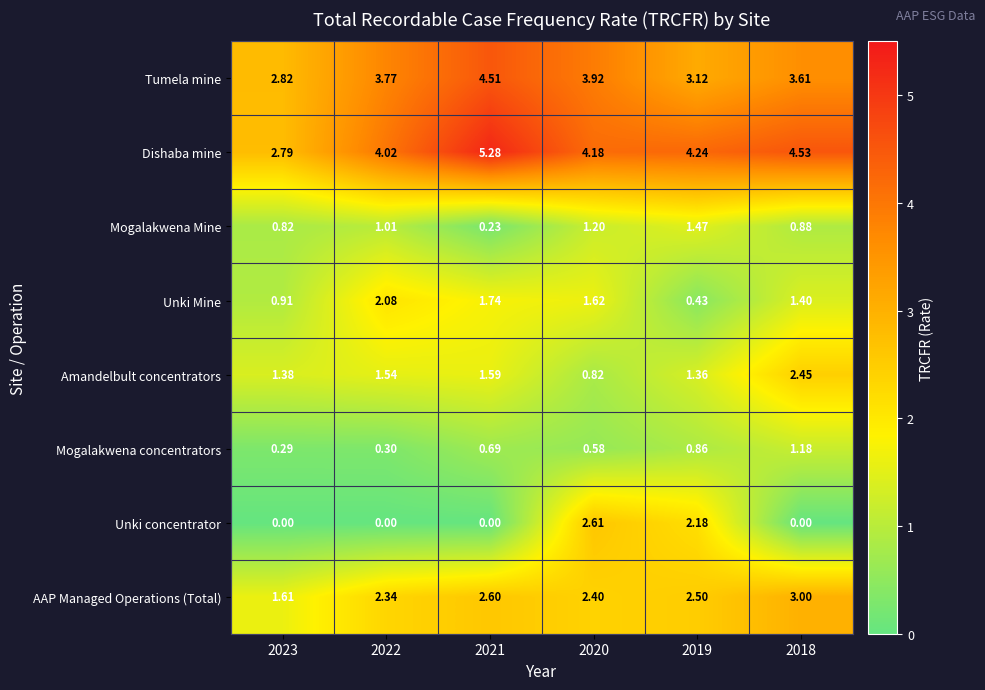

Between 2019 and 2018, which series saw the biggest shift?

Unki concentrator